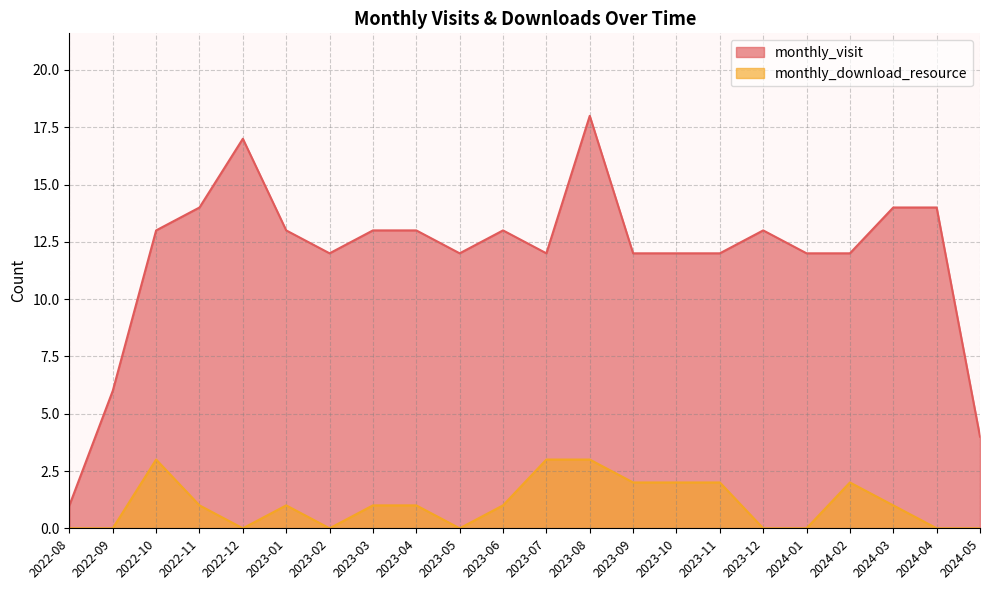

What is the difference between the monthly_visit values at 2024-04 and 2023-01?

1